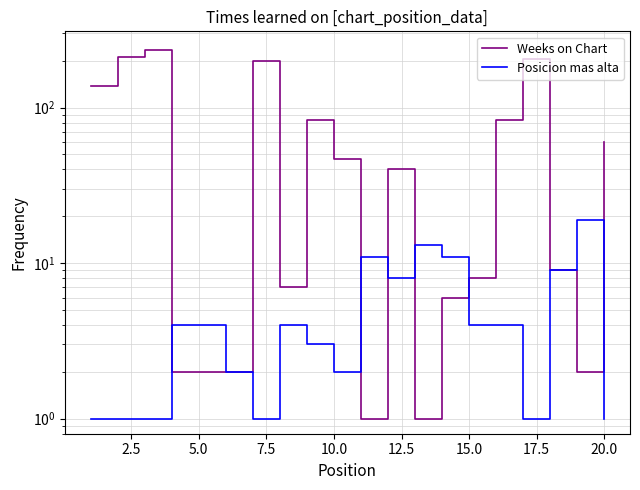

How many interior local peaks does the Weeks on Chart series have?

5